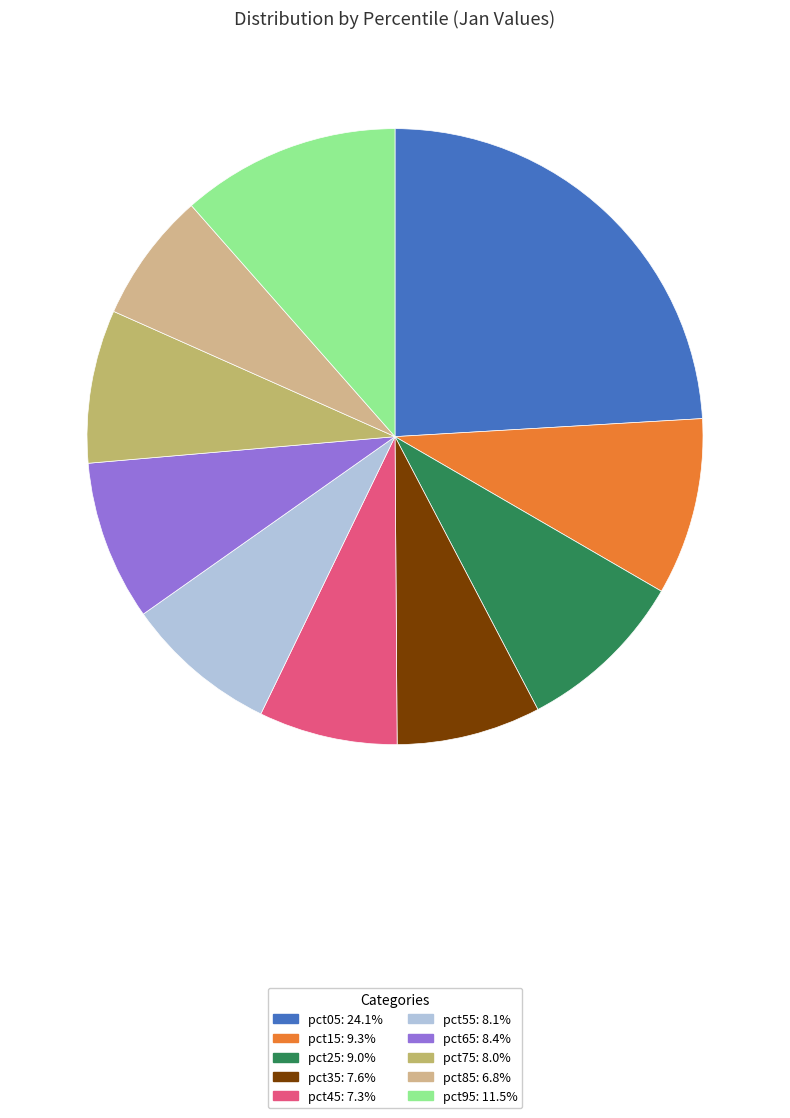

Is it true that pct15 is 18% of the pie?

False